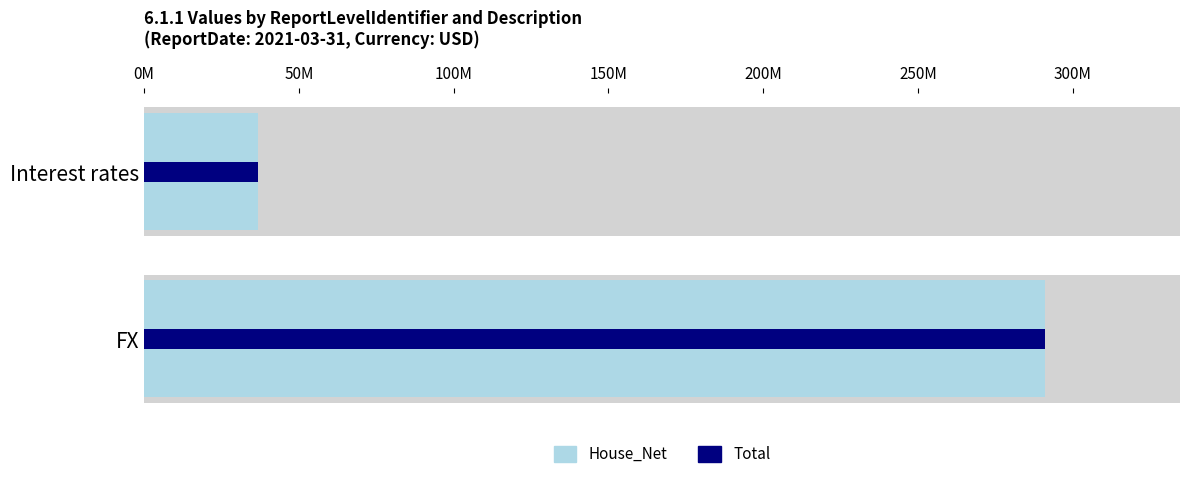

What is the highest value of the House_Net series?

290968987.5